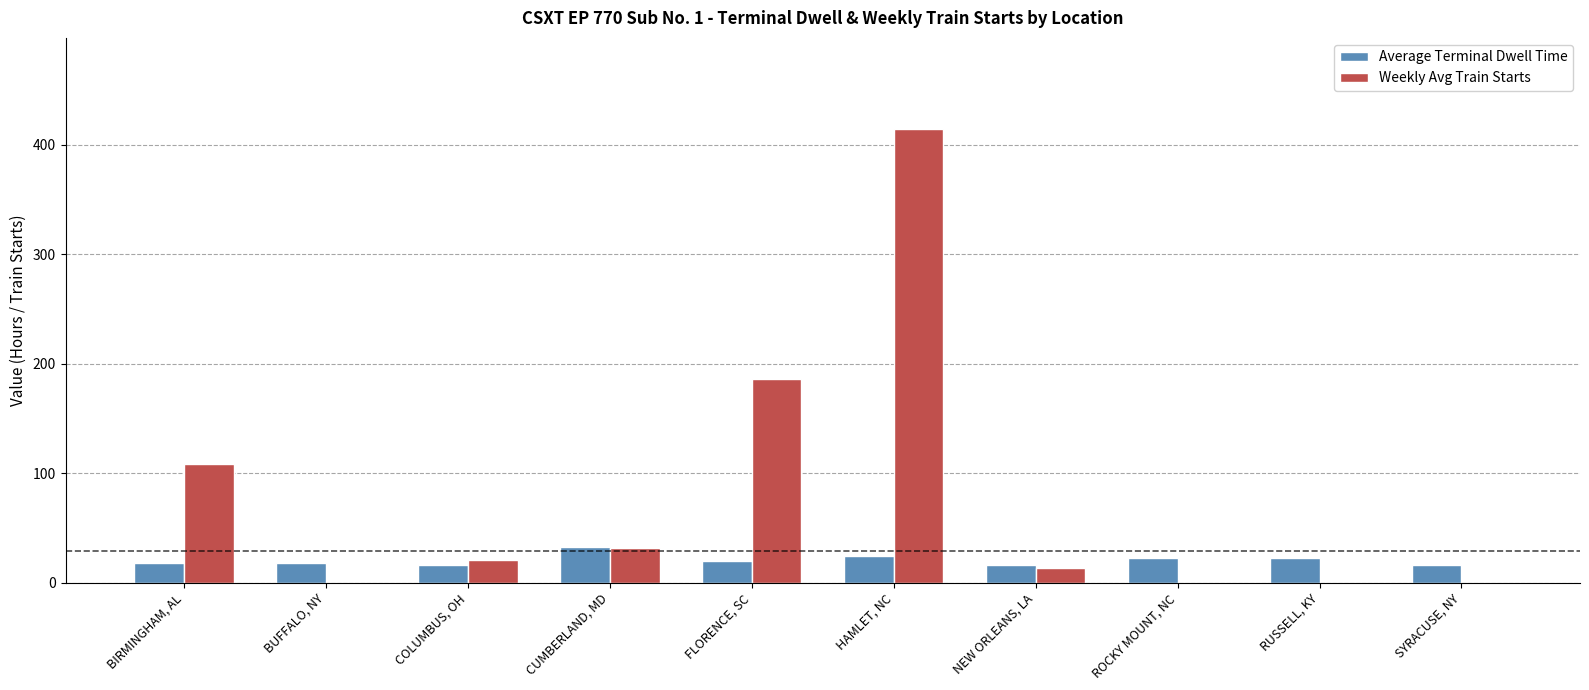

What is the maximum value shown in the chart?

414.9